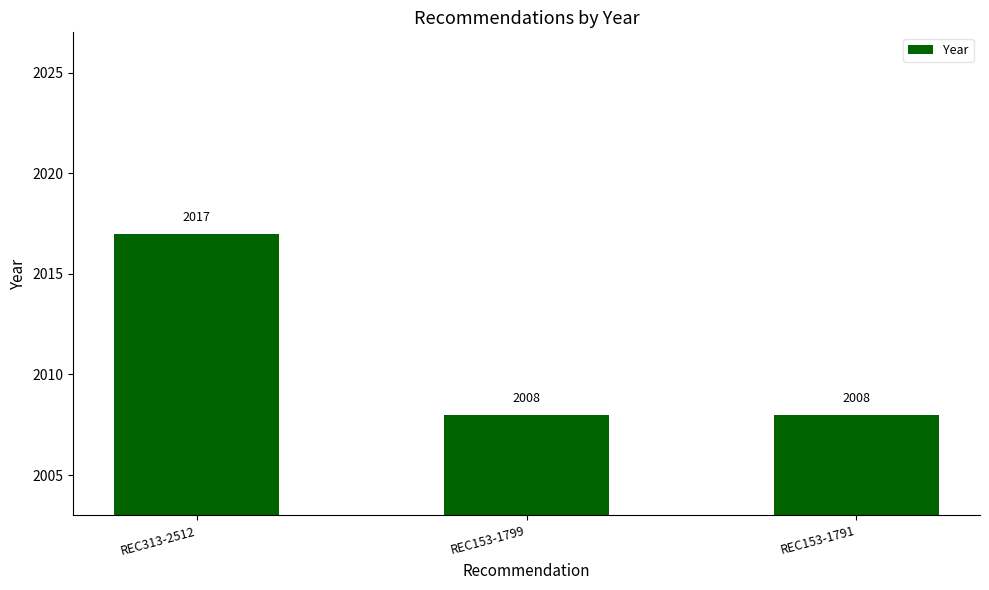

Between REC313-2512 and REC153-1799, which is larger?

REC313-2512